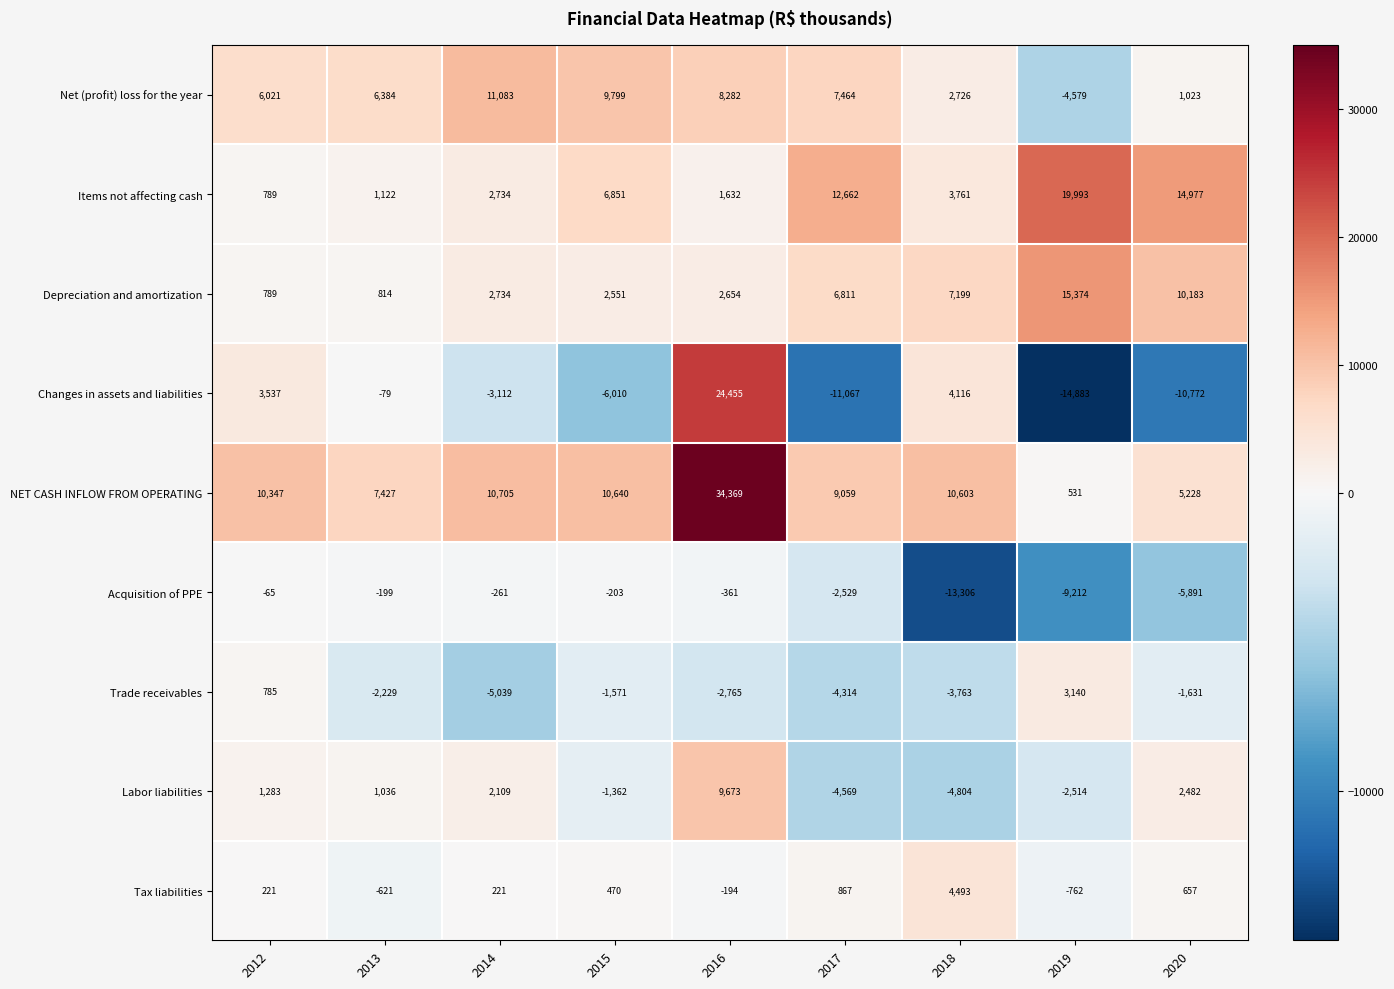

What is the minimum value shown in the chart?

-14883.0